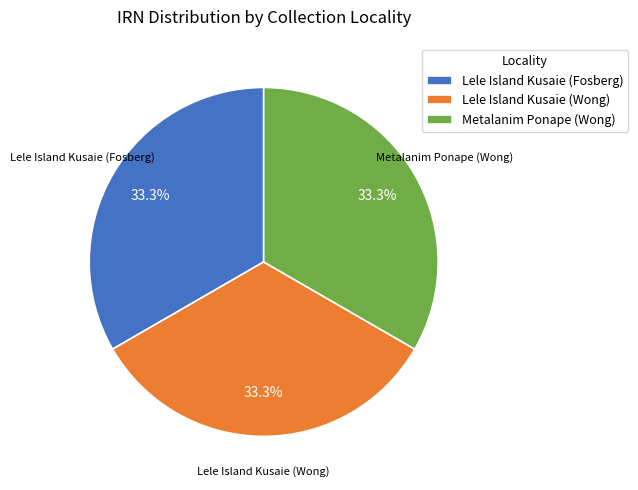

Approximately how many times larger is the value at Lele Island Kusaie (Wong) compared to Lele Island Kusaie (Fosberg)?

1.0